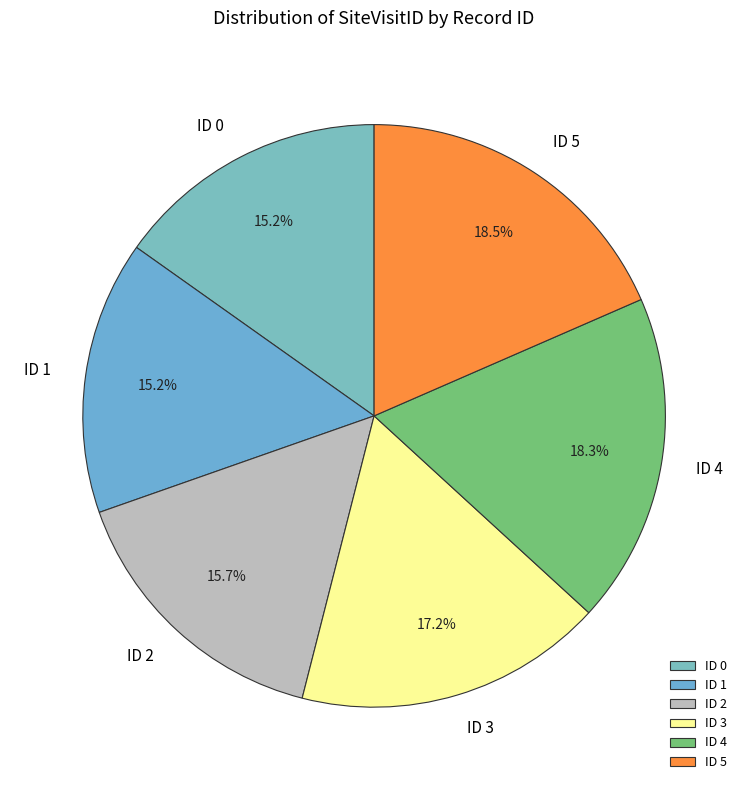

Count the number of slices in the pie.

6